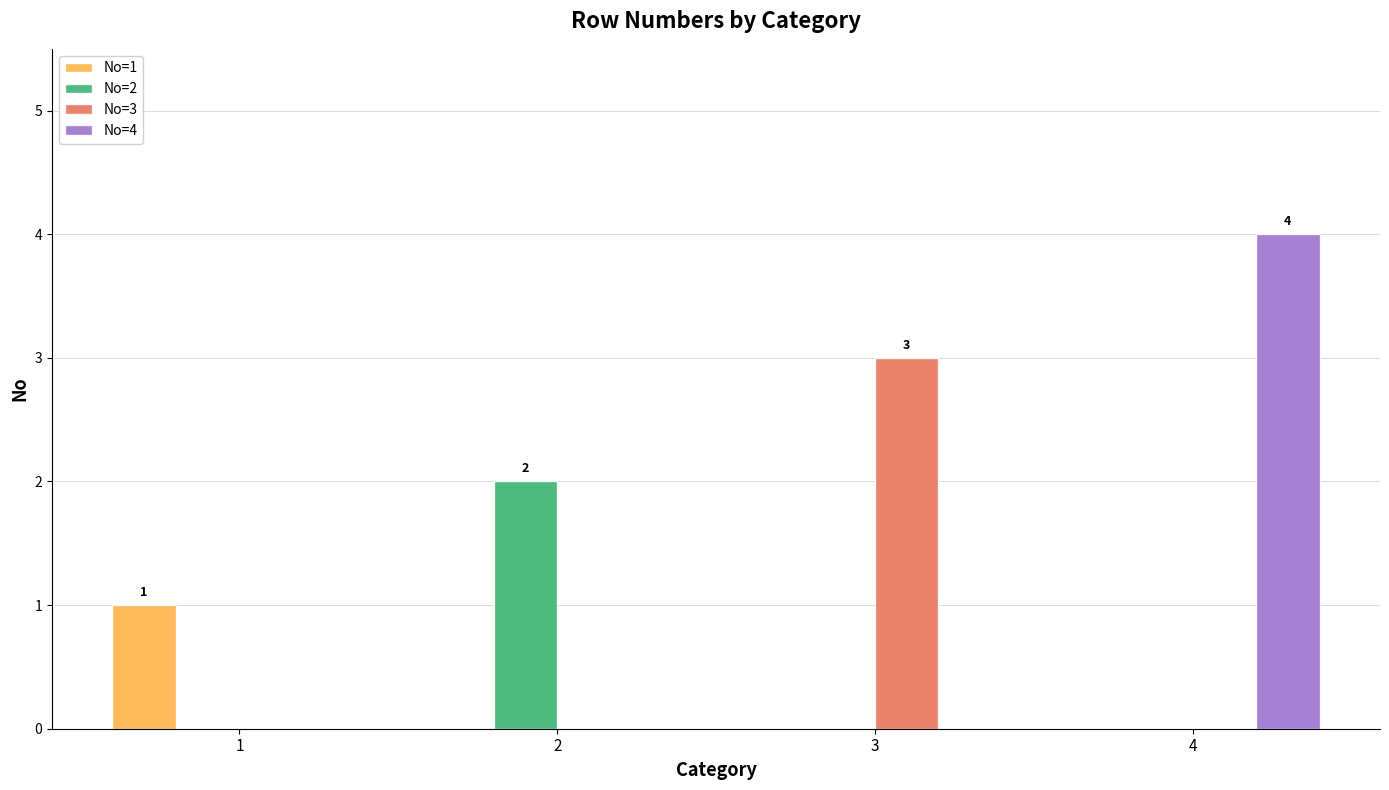

Count the No=3 values in the range 0 to 3.

4